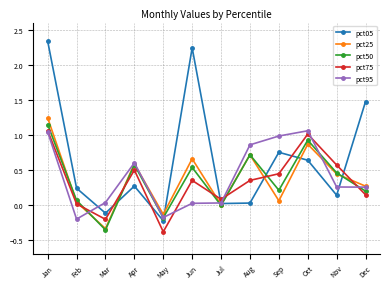

True or false: pct50 has more than 0 interior local peaks.

True